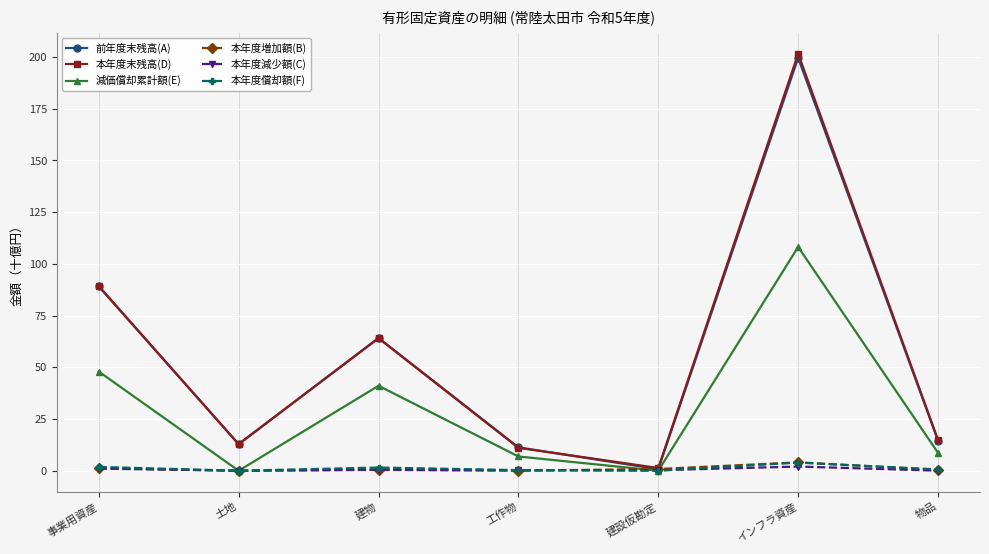

Is it true that 本年度増加額(B) equals 0.8 at 建設仮勘定?

True